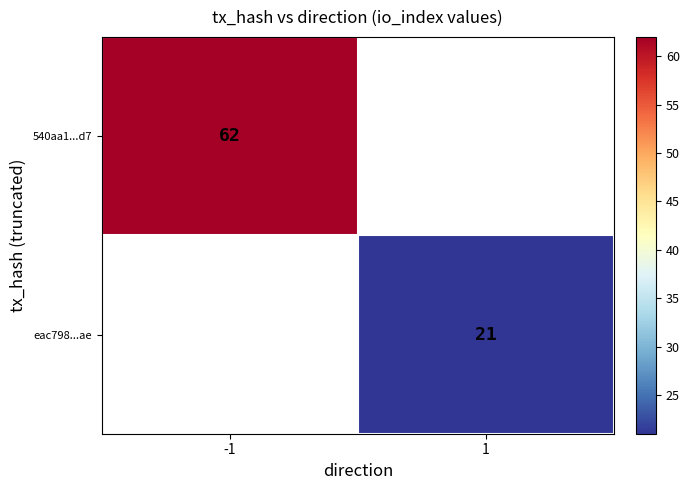

At how many categories does at least one series exceed 25?

1